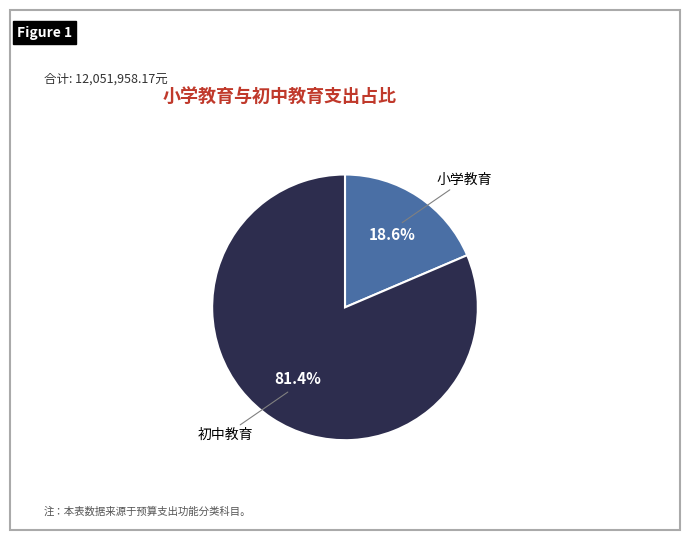

True or false: 初中教育 accounts for 72% of the total.

False